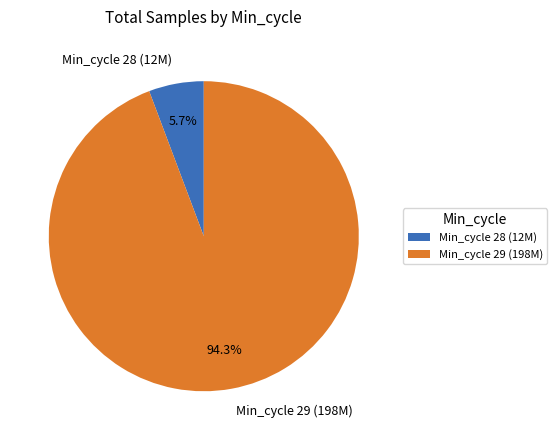

How many slices are in this pie chart?

2